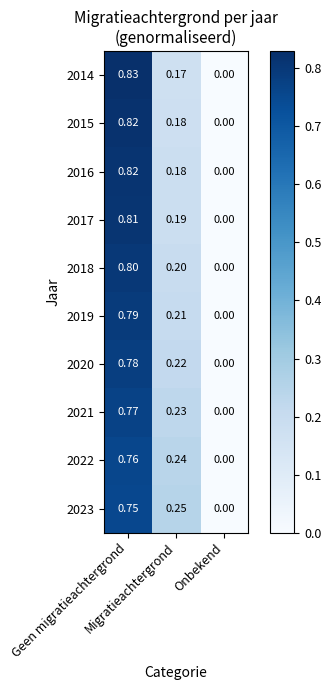

List the series in order of their peak value, lowest first.

2023, 2022, 2021, 2020, 2019, 2018, 2017, 2016, 2015, 2014